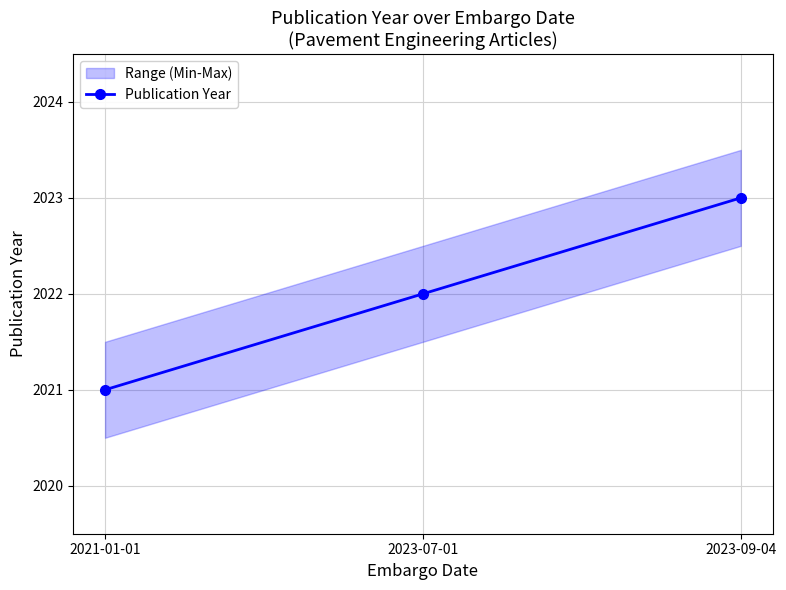

What position from the left is 2021-01-01?

1